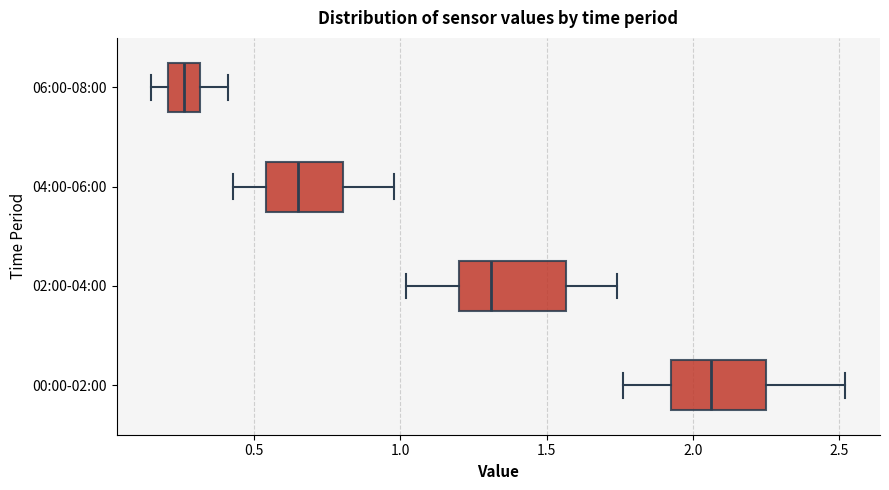

Which box has the furthest to the right median line?

00:00-02:00